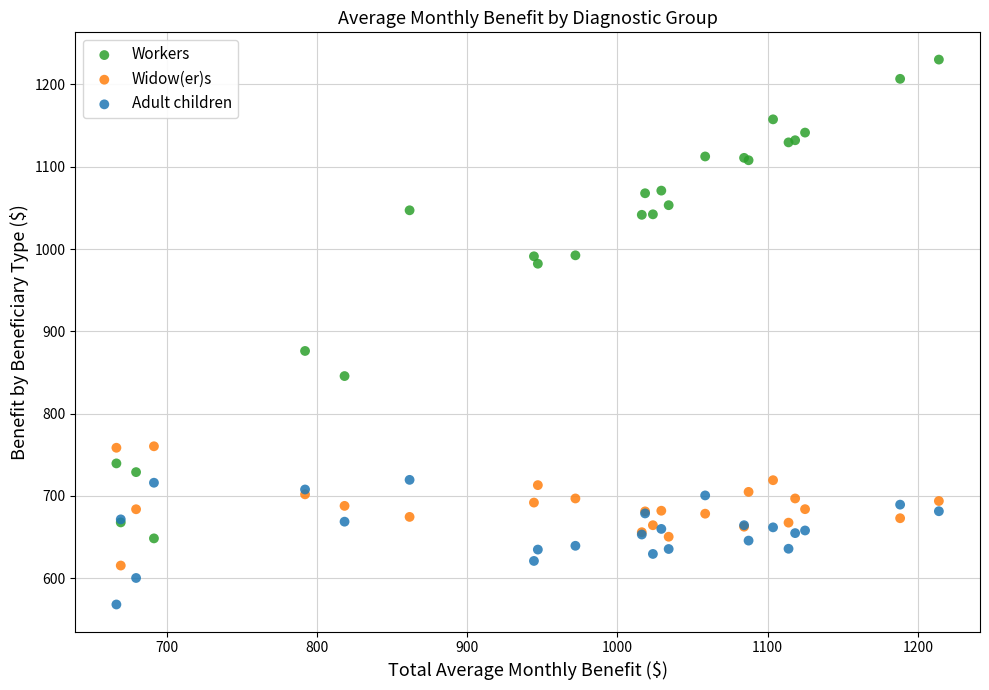

Which series has the largest Y range (max minus min)?

Workers